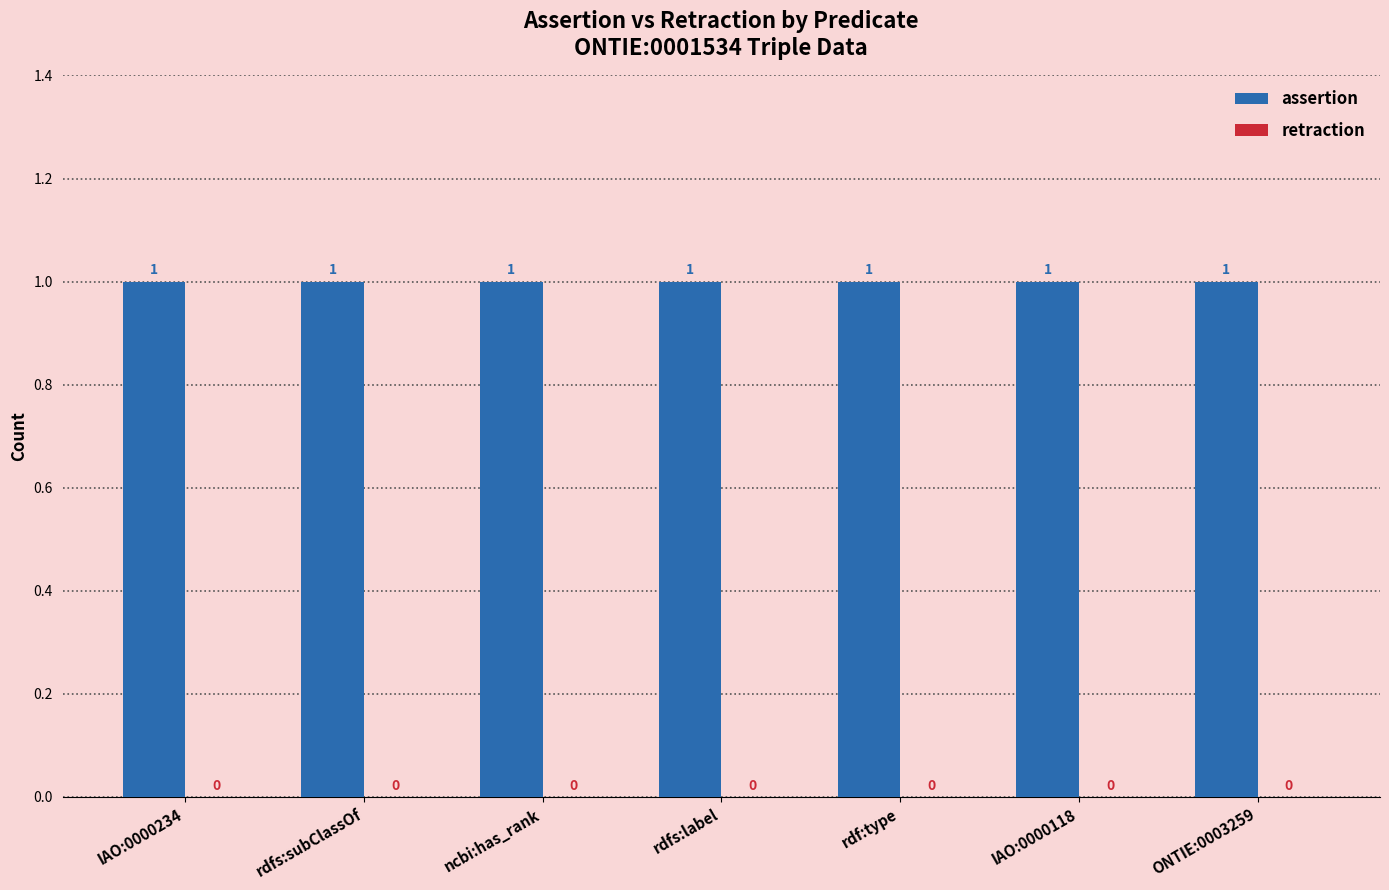

List the series in order of their overall mean, lowest first.

retraction, assertion